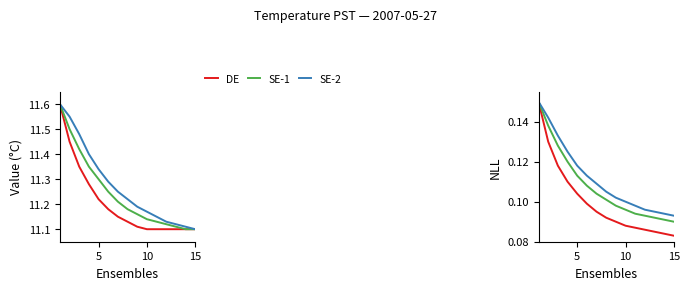

Reading right to left, extract all data points from this chart.

DE: 0.1	0.1	0.1	0.1	0.1	0.1	0.1	0.1	0.1	0.1	0.1	0.1	0.1	0.1	0.1
SE-1: 0.1	0.1	0.1	0.1	0.1	0.1	0.1	0.1	0.1	0.1	0.1	0.1	0.1	0.1	0.1
SE-2: 0.1	0.1	0.1	0.1	0.1	0.1	0.1	0.1	0.1	0.1	0.1	0.1	0.1	0.1	0.1